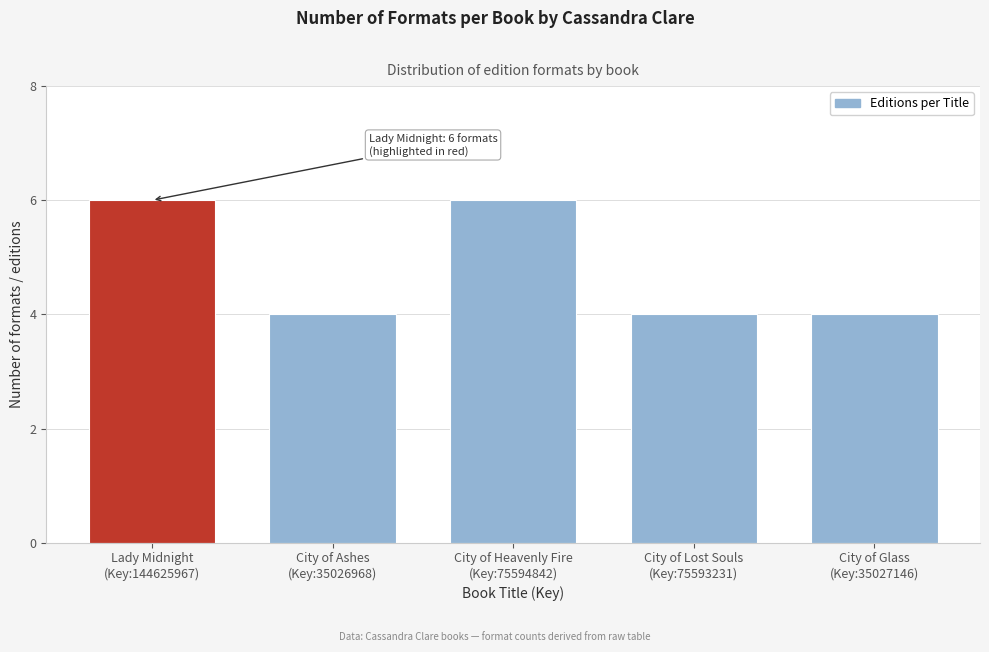

Reading left to right, what are all the values shown in this chart?

6	4	6	4	4